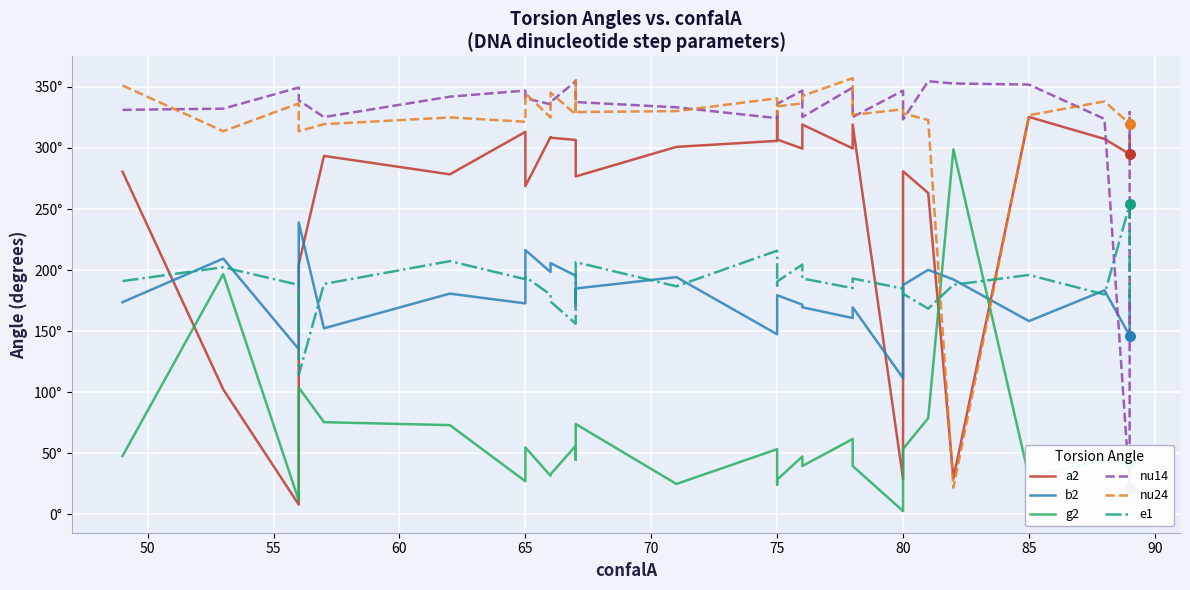

Which series reaches the minimum Y coordinate?

g2